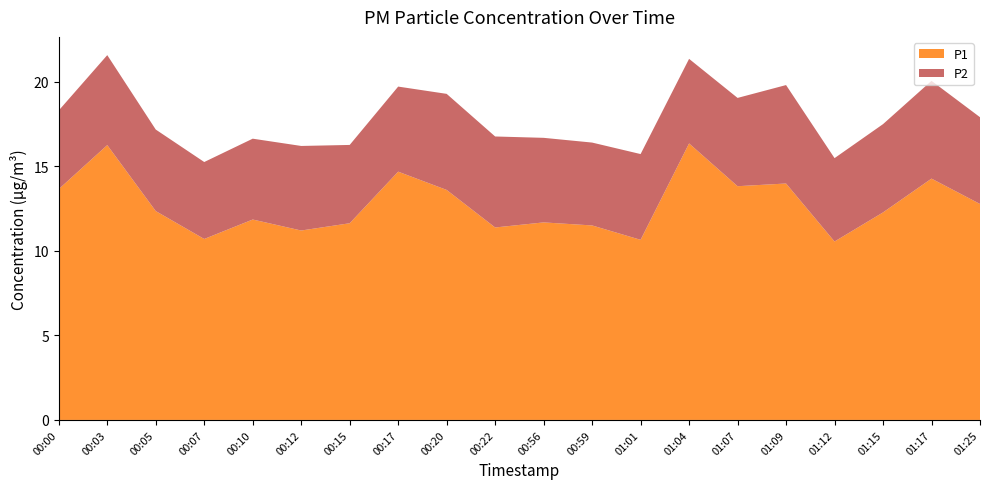

Reading left to right, transcribe all the data shown in this chart.

P1: 13.7	16.2	12.3	10.7	11.8	11.2	11.6	14.7	13.6	11.4	11.7	11.5	10.7	16.4	13.8	14.0	10.6	12.3	14.3	12.8
P2: 4.7	5.3	4.8	4.5	4.8	5.0	4.6	5.0	5.7	5.4	5.0	4.9	5.1	5.0	5.2	5.8	4.9	5.2	5.8	5.1